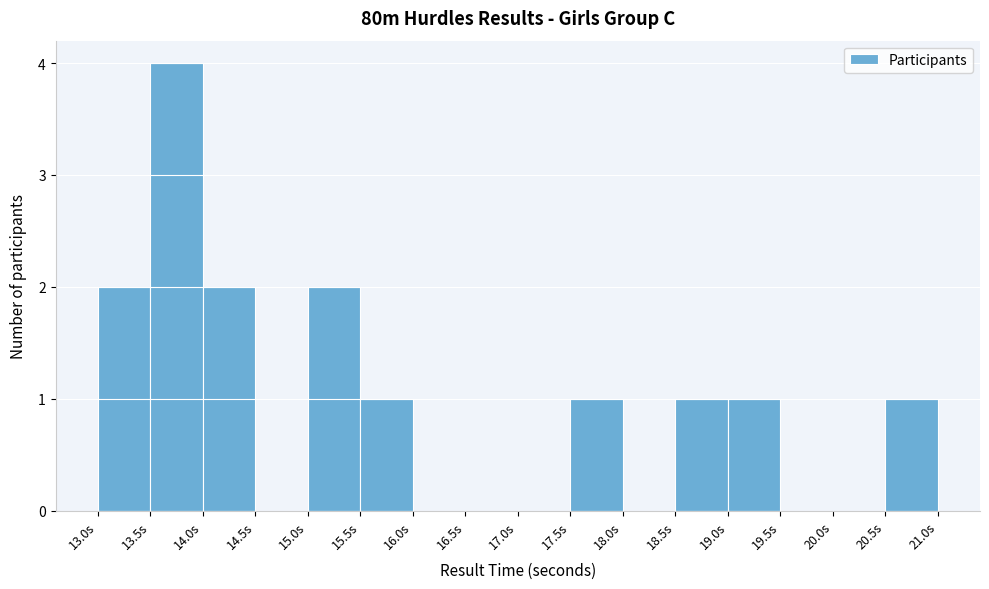

Over which range of the x-axis is the bar tallest?

13.5 to 14.0